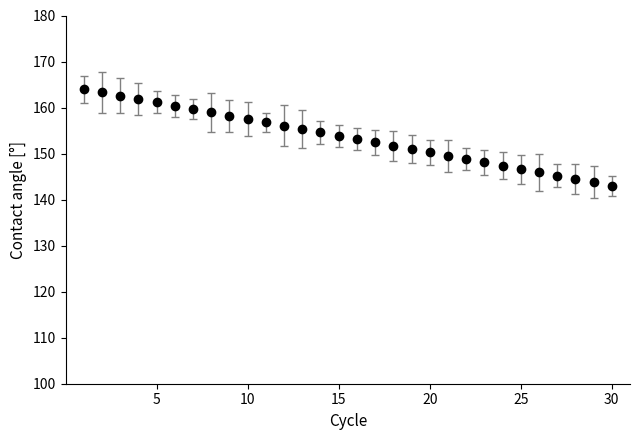

What is the minimum value shown in the chart?

143.0